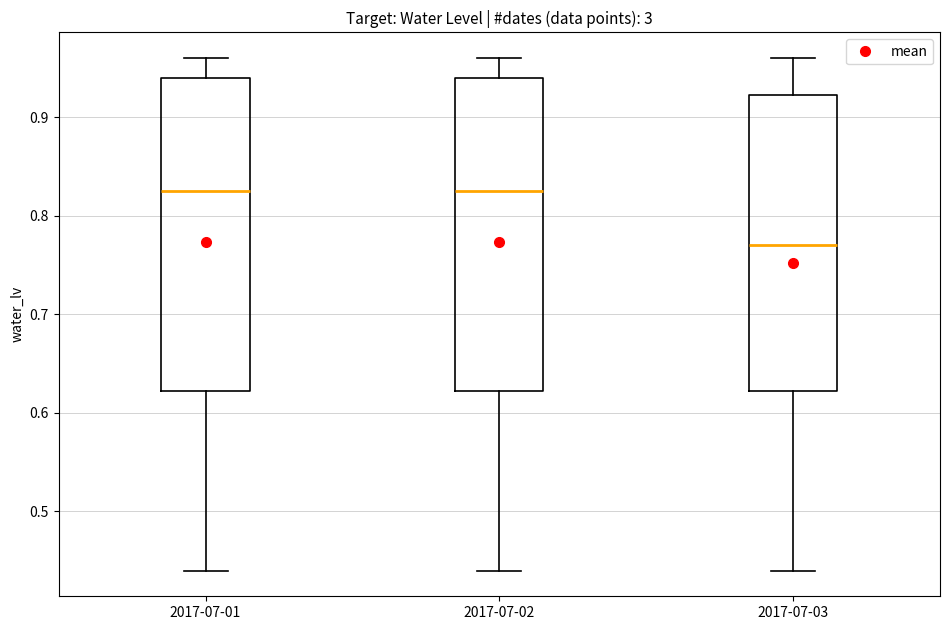

Where does the lower whisker of the box for 2017-07-03 end on the y-axis? The values are not printed on the chart, so give them approximately, as read against the axis.

0.44